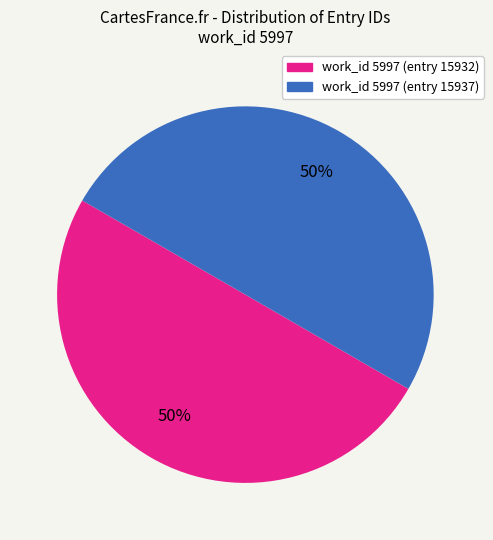

Combined, do work_id 5997 (entry 15932) and work_id 5997 (entry 15937) account for over 50%?

Yes